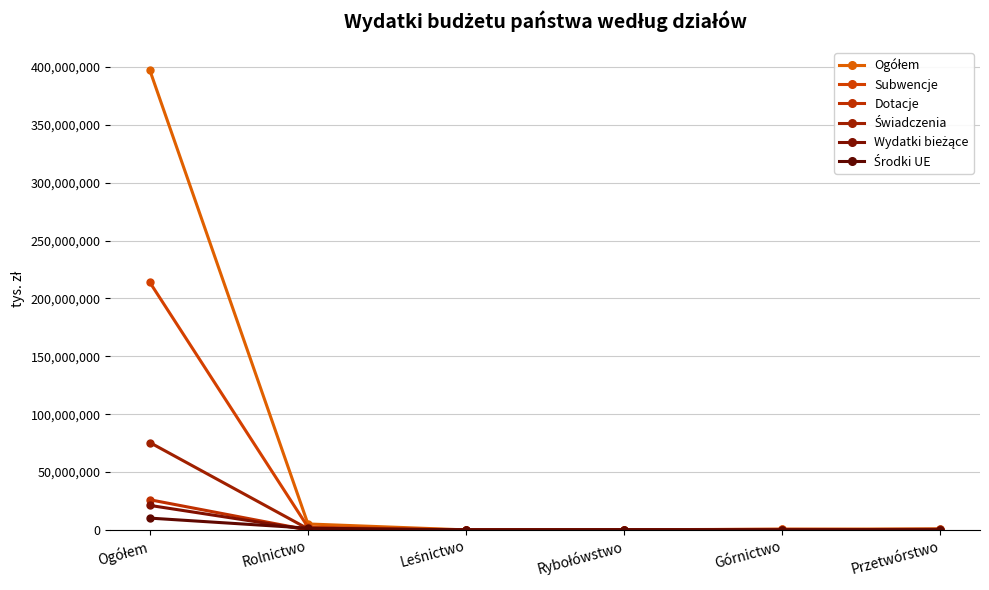

What is the average value of the Wydatki bieżące series?

3580754